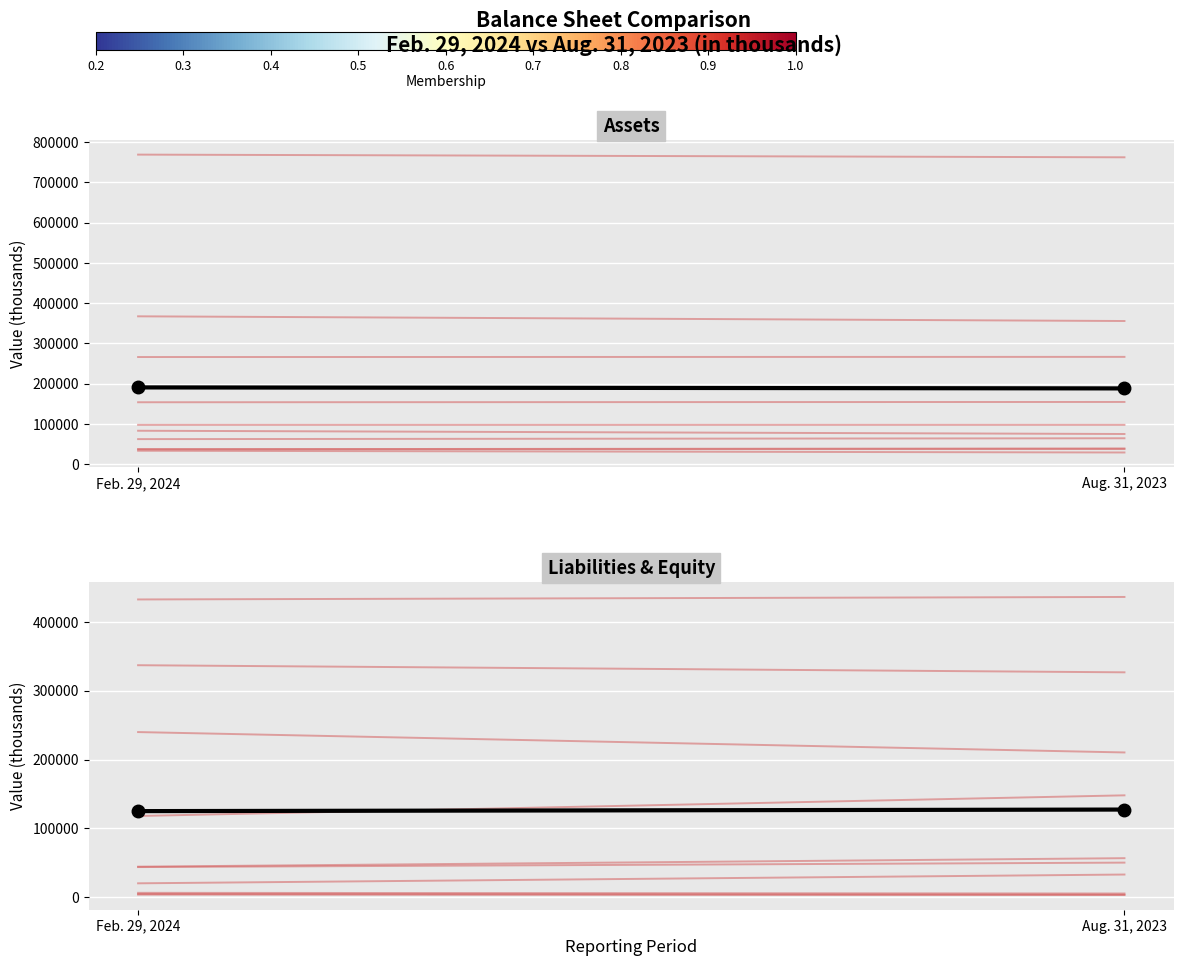

What is the difference between the maximum and minimum values in the Feb. 29, 2024 series?

722.0